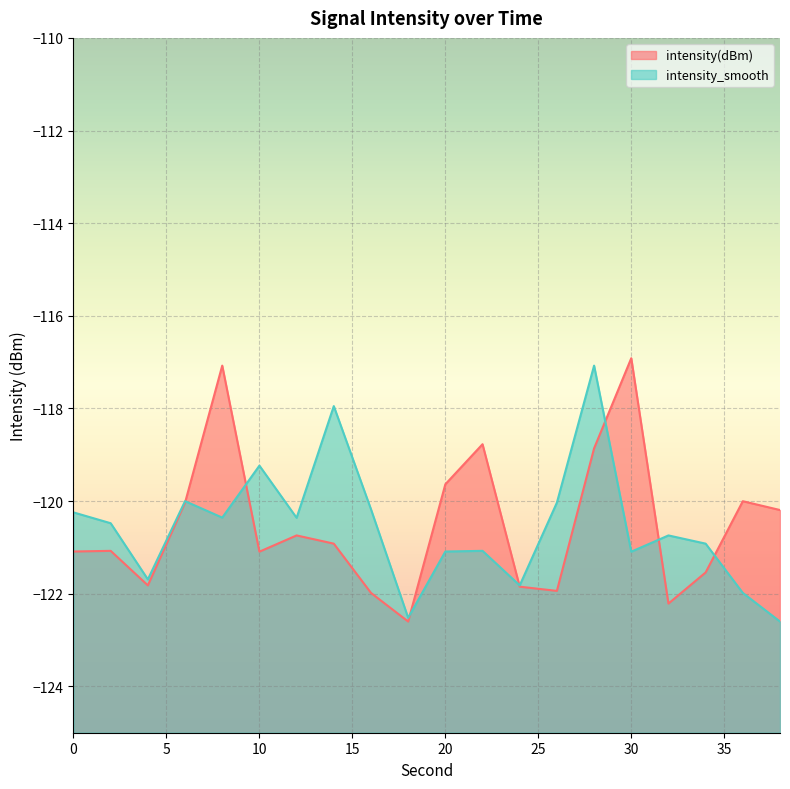

Which series has the largest total across all categories?

intensity(dBm)